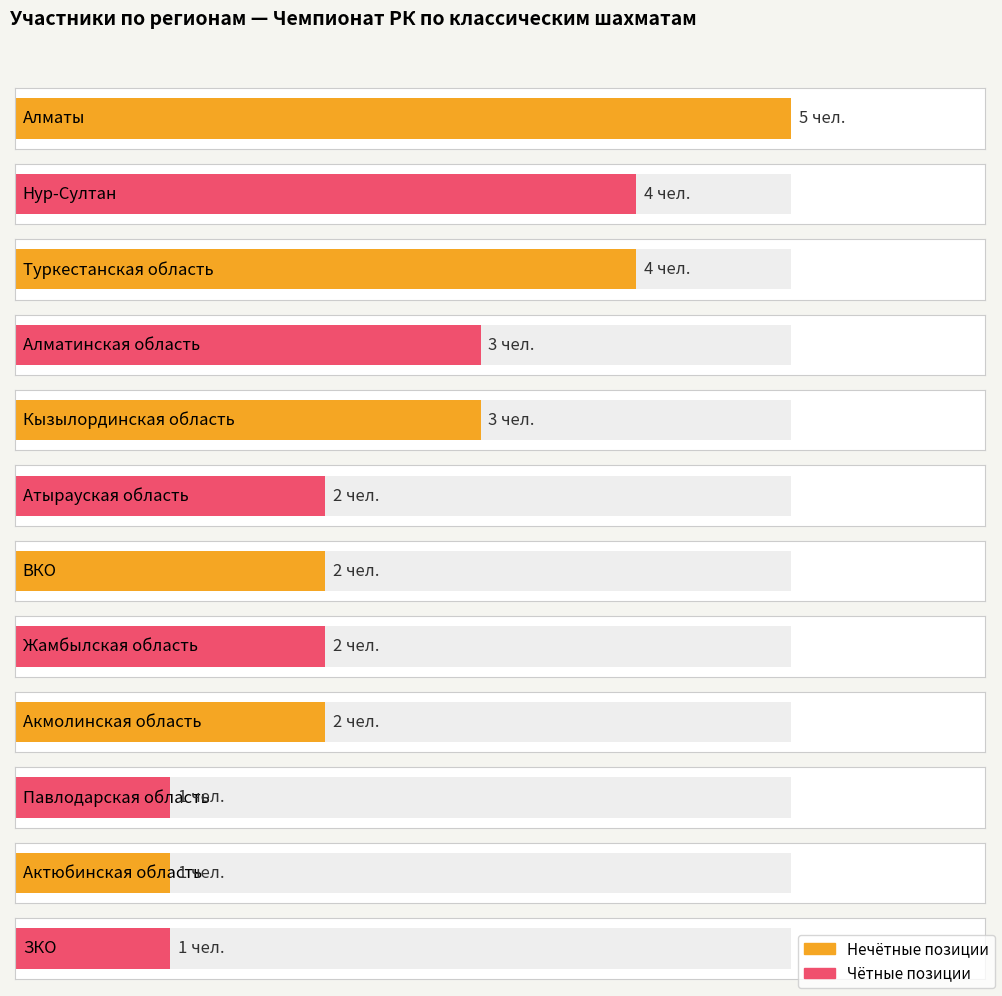

Approximately how many times larger is the value at Алматинская область compared to ЗКО?

3.0